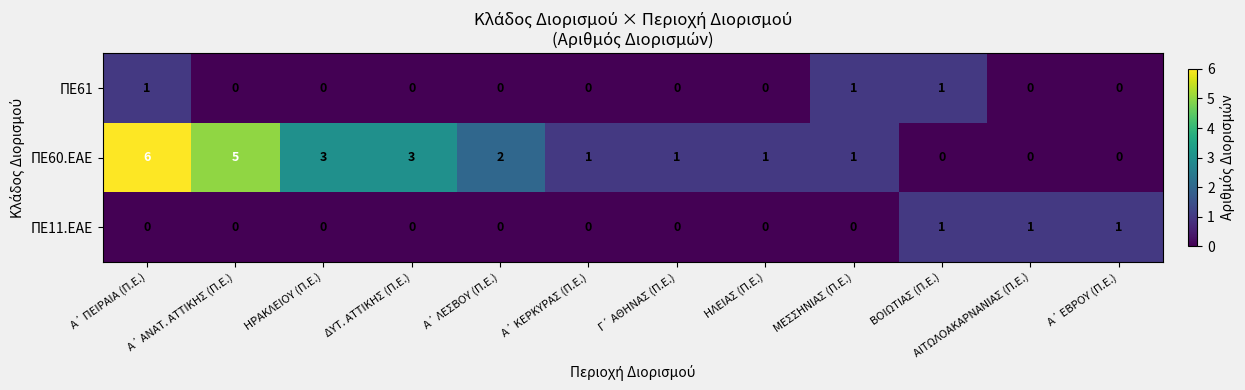

What is the sum of all ΠΕ60.ΕΑΕ values?

23